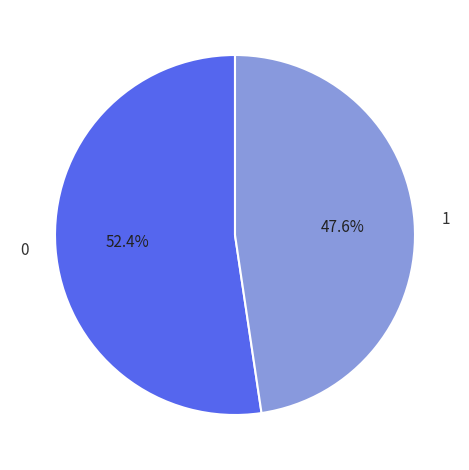

Which slice is the largest?

0